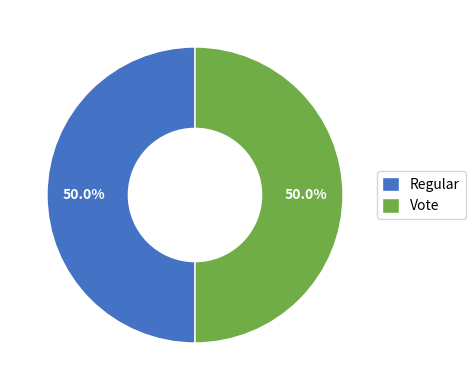

What is the ratio of the value at Vote to the value at Regular?

1.0